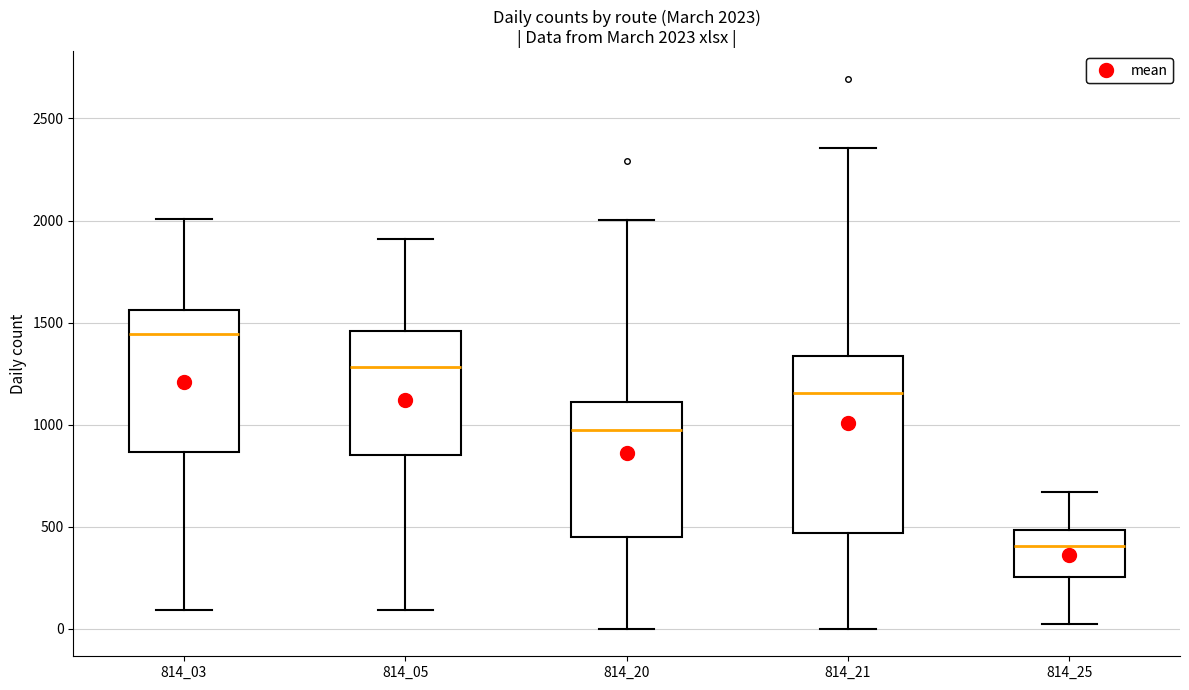

Which box is the tallest, from its lower edge to its upper edge?

814_21